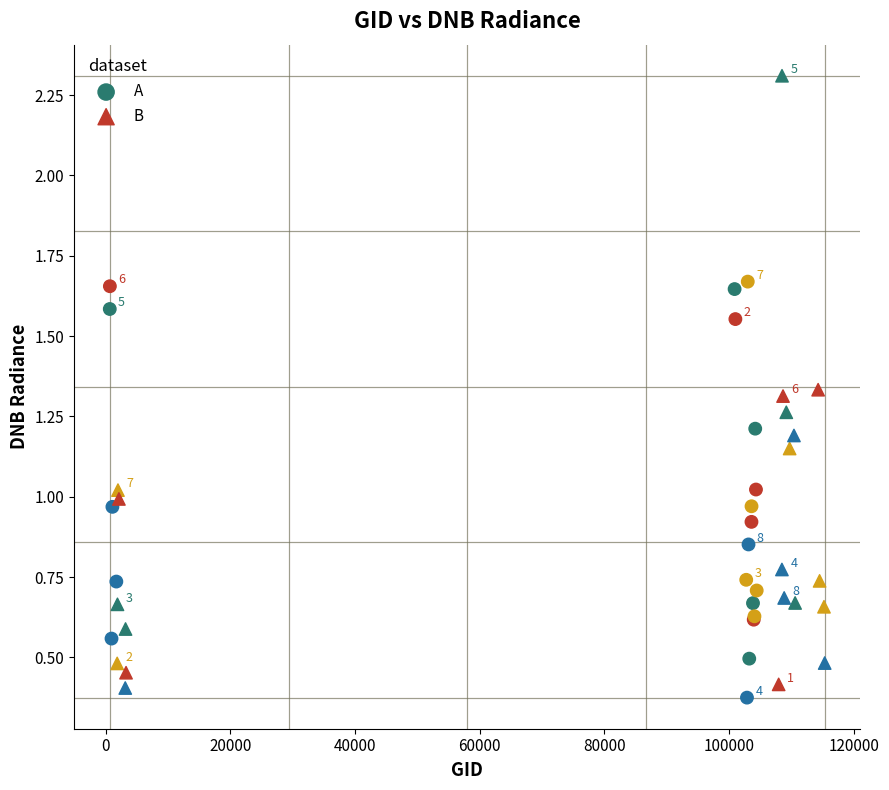

Which series has the widest spread of Y values?

B